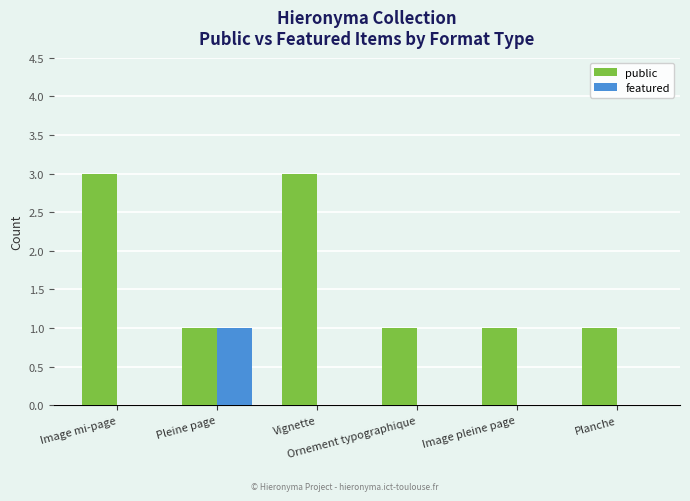

Which series has the largest total across all categories?

public